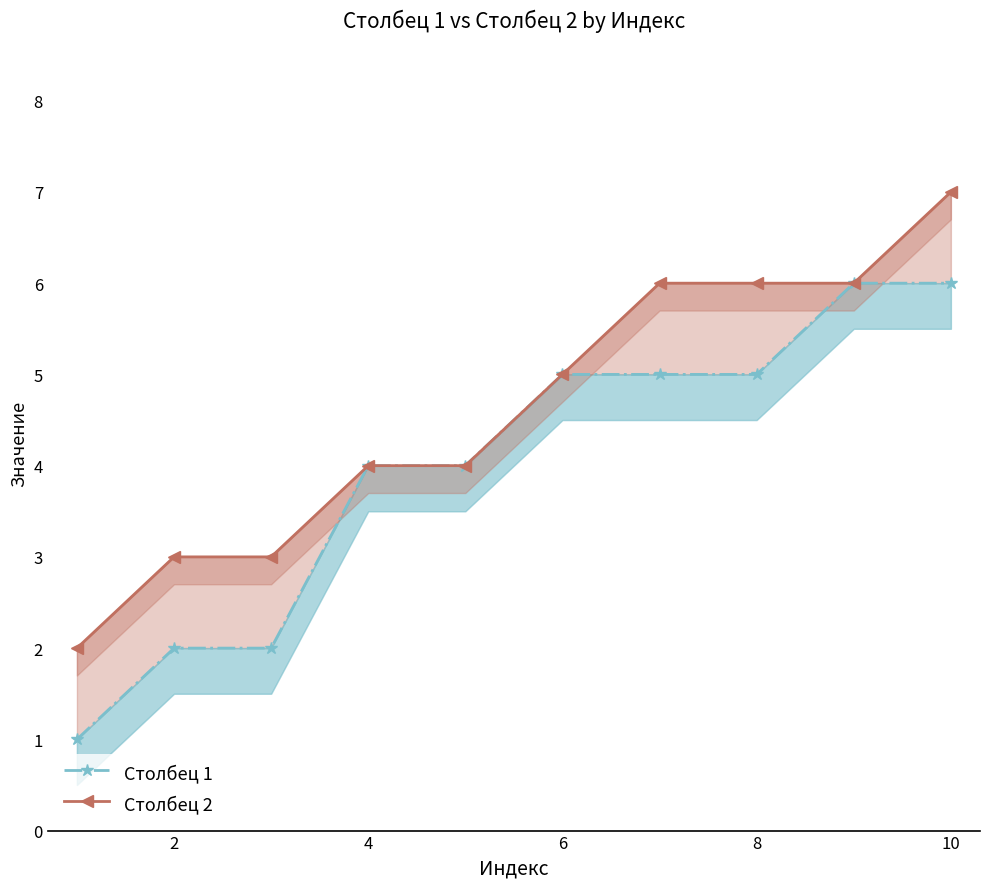

Is this an area chart (filled region under the line)?

No